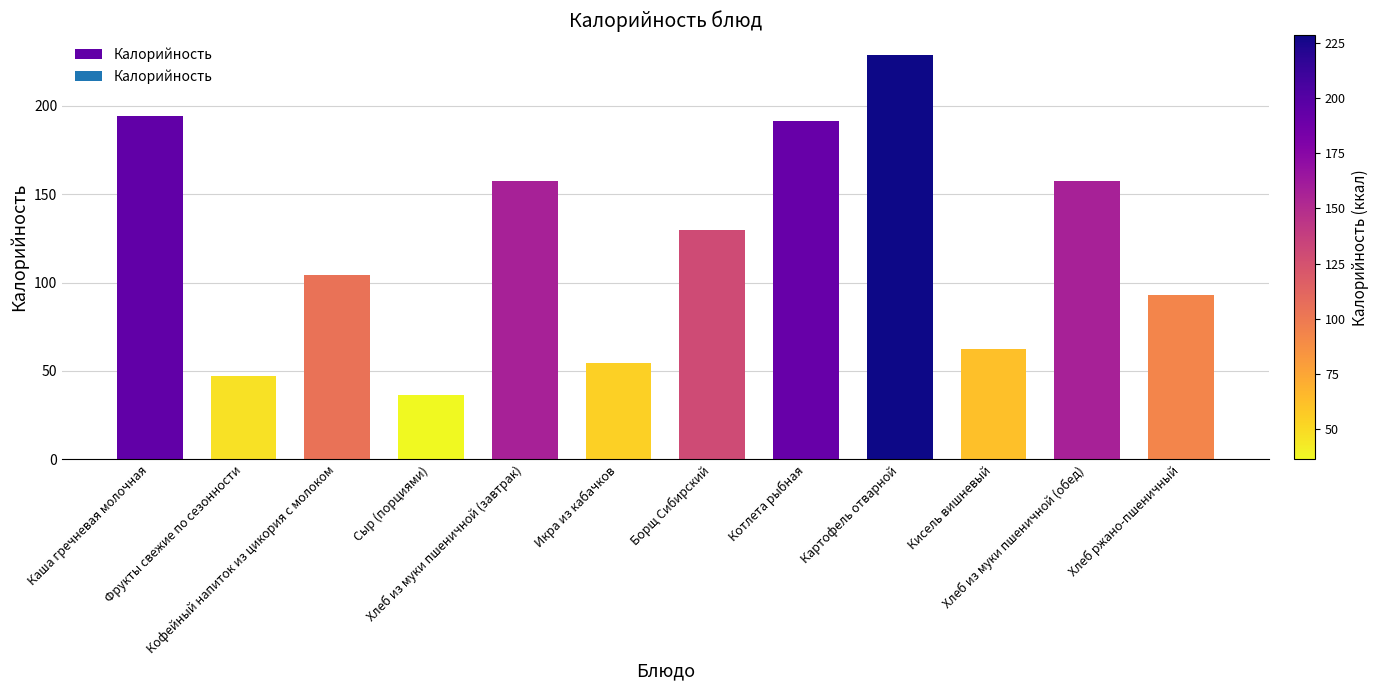

What is the difference between the maximum and second lowest values?

181.4